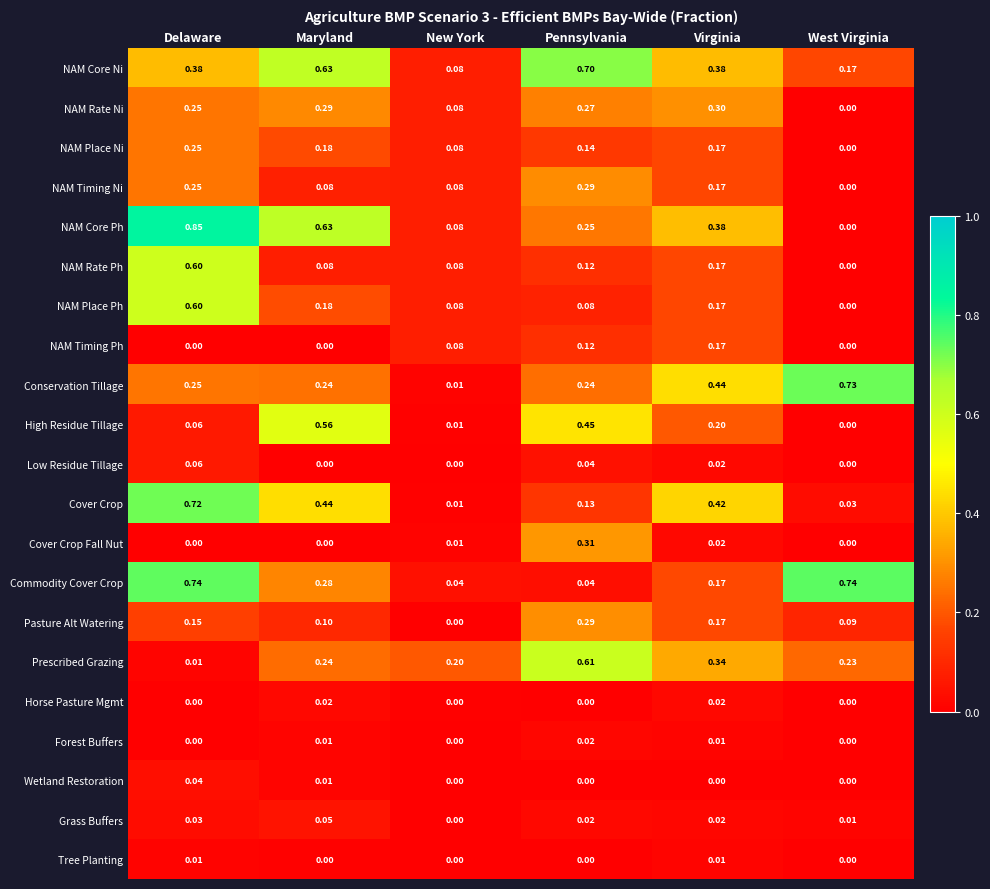

Rank the categories by NAM Place Ni value from highest to lowest.

Delaware, Maryland, Virginia, Pennsylvania, New York, West Virginia